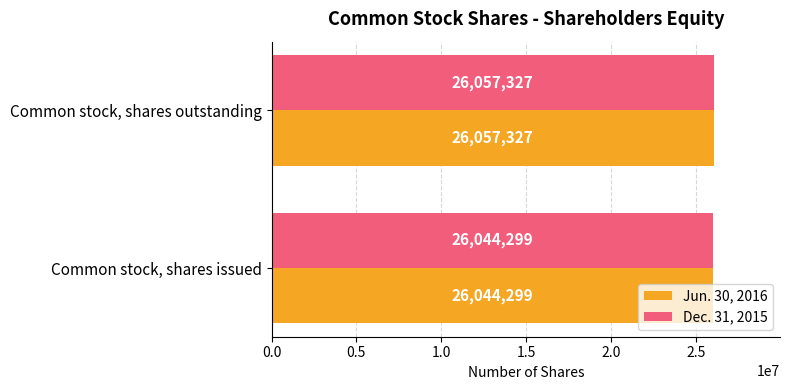

Read the Dec. 31, 2015 value at Common stock, shares issued, to the nearest 50.

26044300